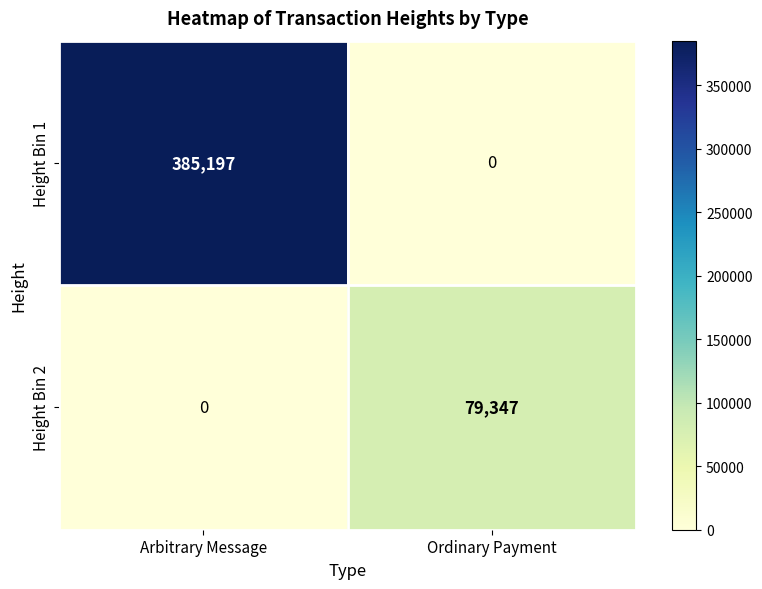

At which category is the sum across all series the highest?

Arbitrary Message